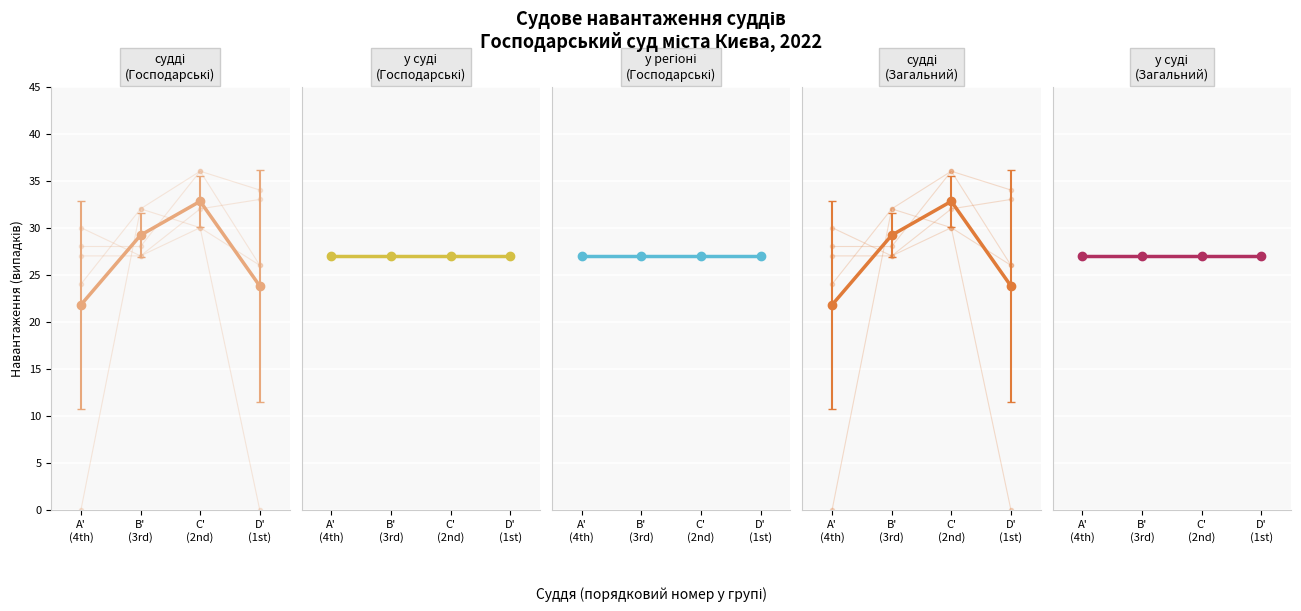

Between C'
(2nd) and D'
(1st), which series saw the biggest shift?

судді (Господарські)